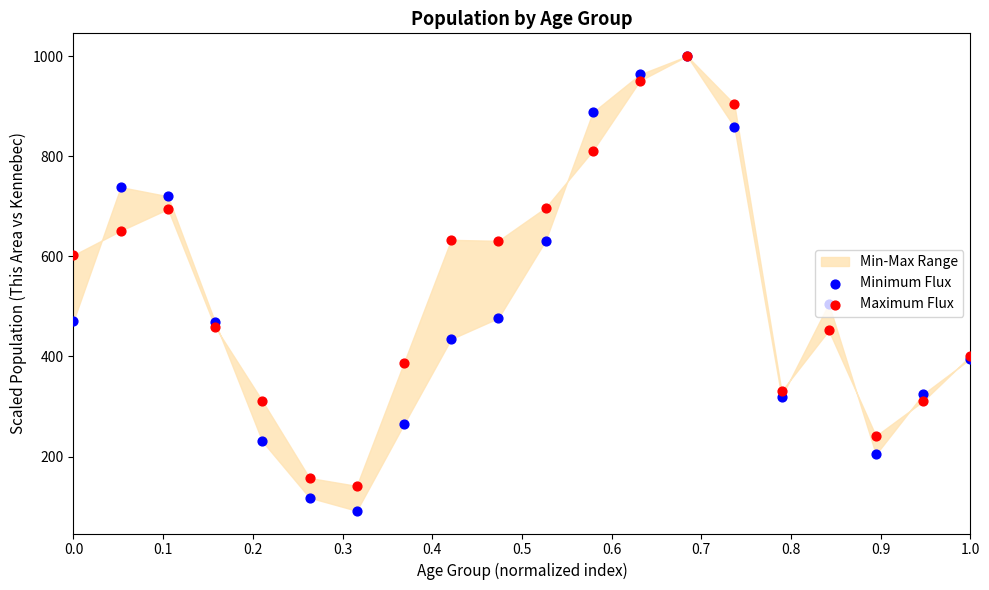

What is the total value across all series at 1.0?

796.3